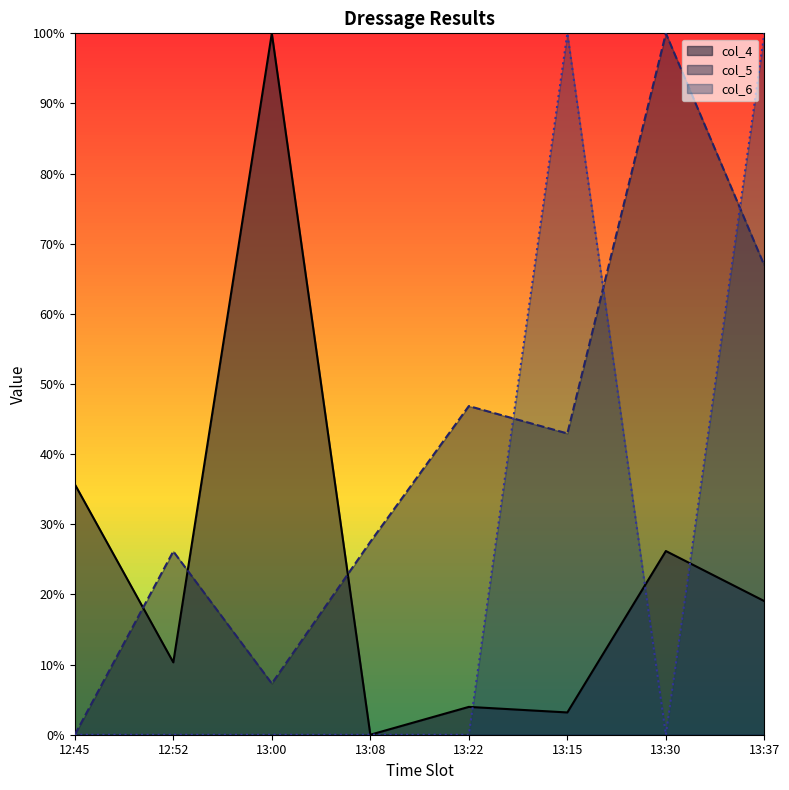

What is the sum of all col_5 values?

317.7